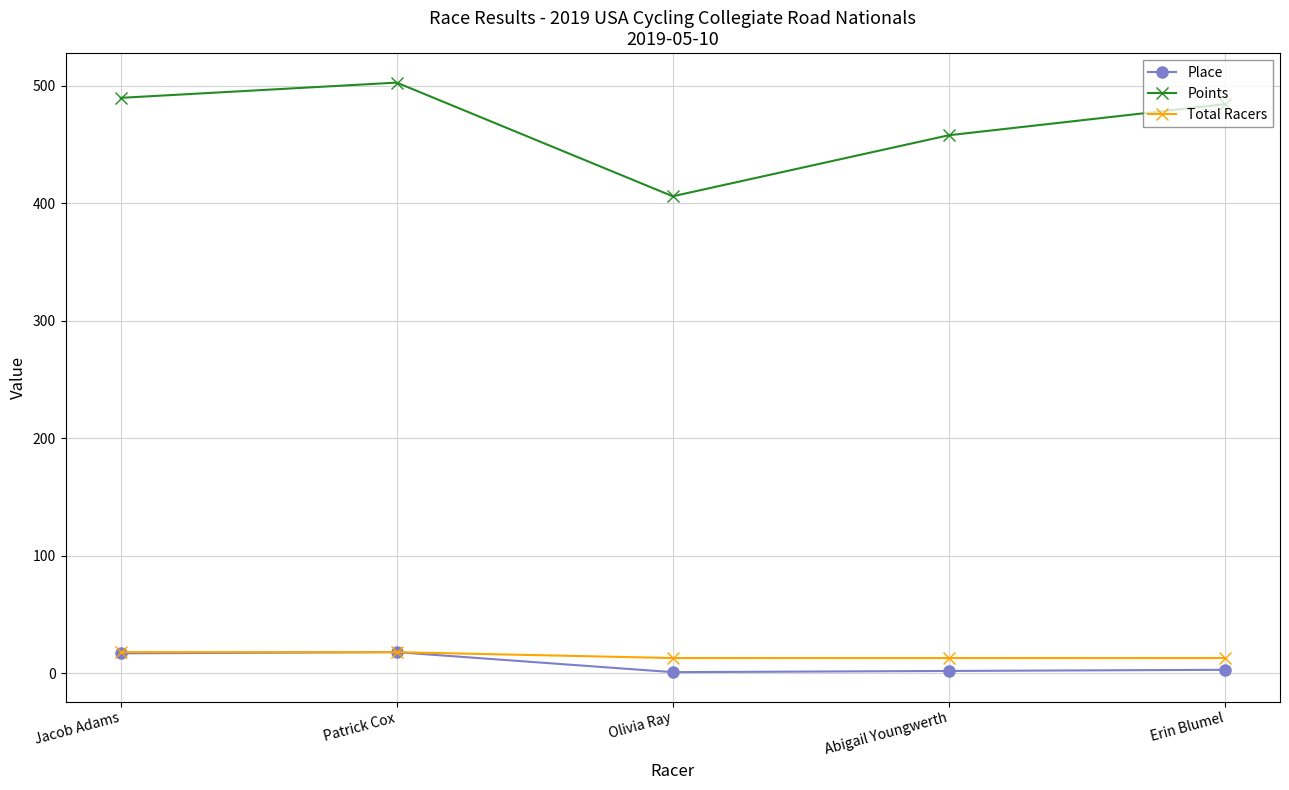

What is the label of the 2nd point from the left?

Patrick Cox